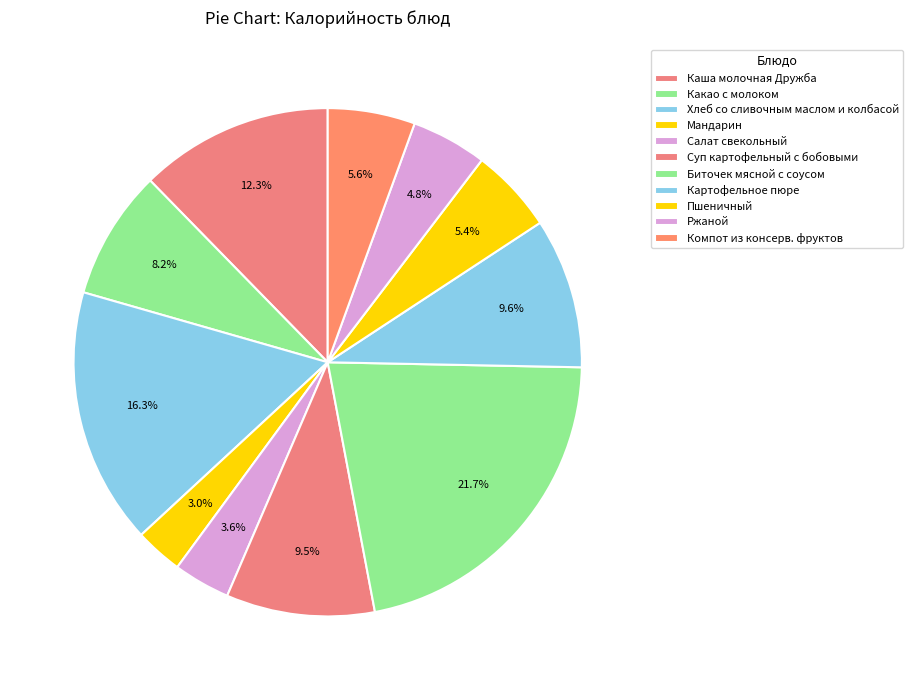

What percentage is the Каша молочная Дружба slice, to the nearest percent?

12%